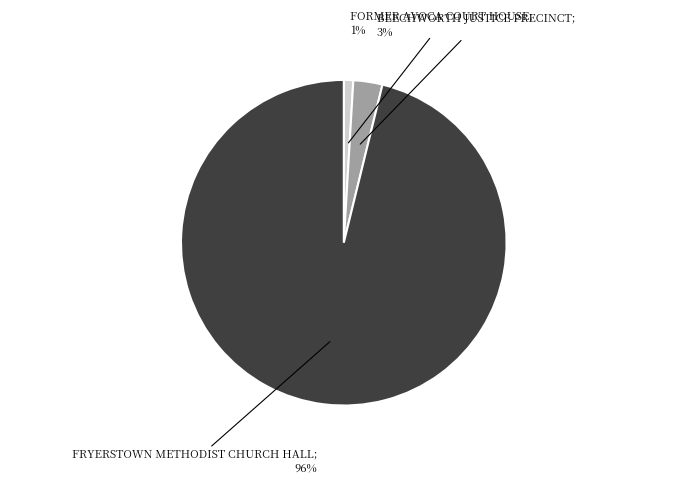

Count the number of slices in the pie.

3